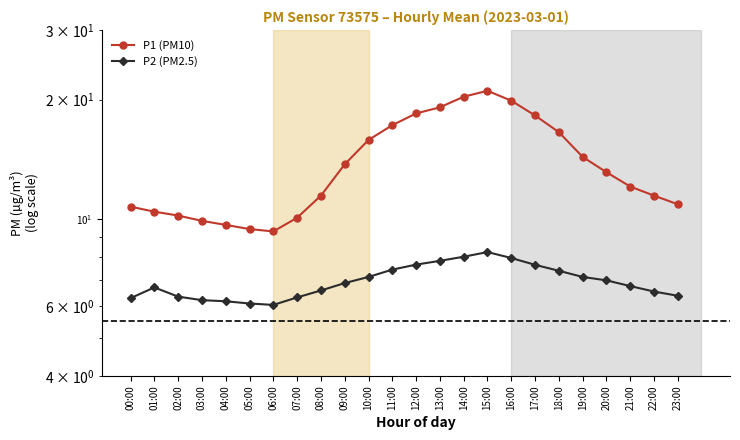

The value of P2 (PM2.5) at 08:00 is 8.7. True or false?

False